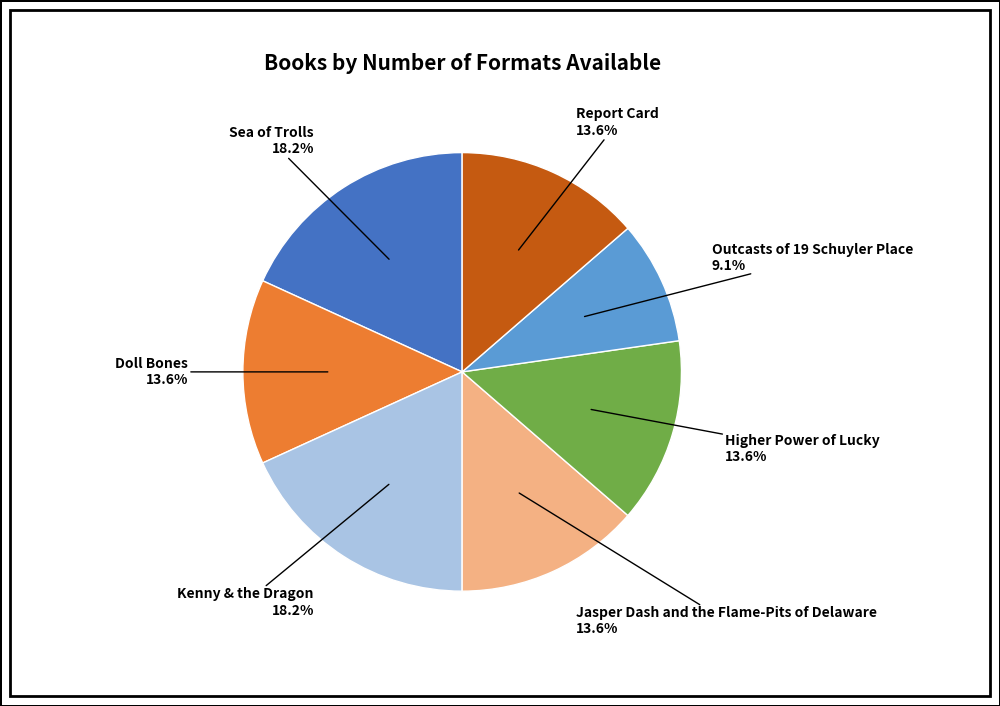

Does any single category account for the majority?

No